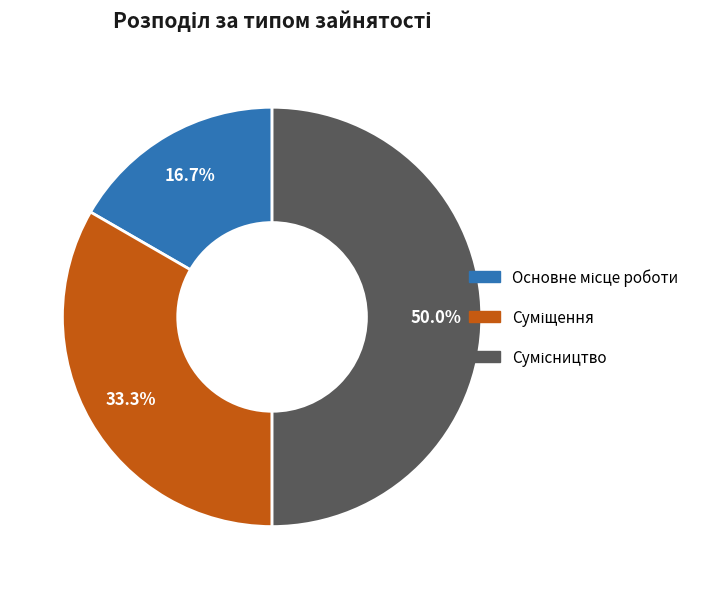

What portion of the pie excludes Суміщення?

66.7%